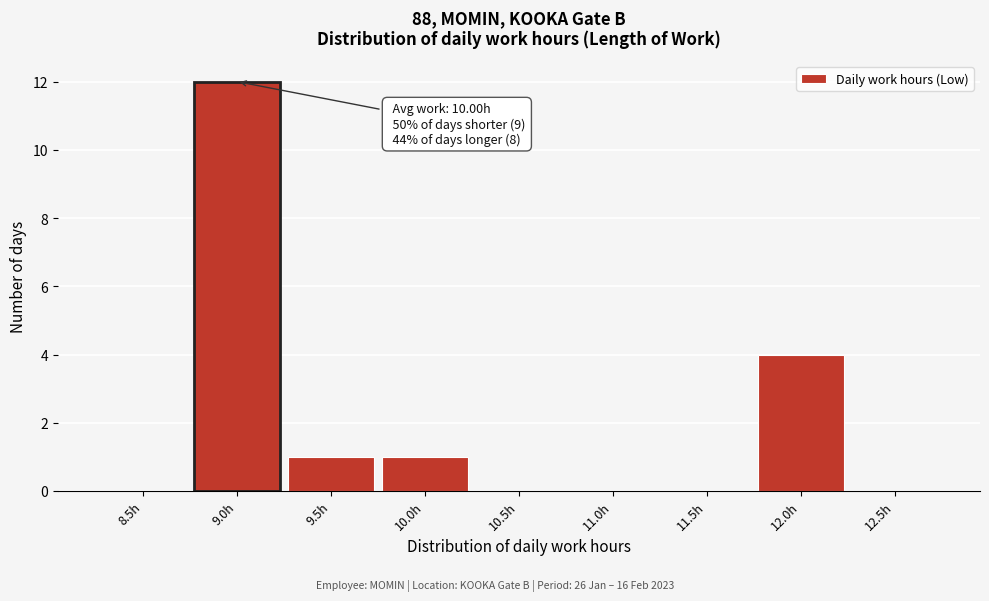

Reading right to left, list all the values displayed in this chart.

12.5h=0	12.0h=4	11.5h=0	11.0h=0	10.5h=0	10.0h=1	9.5h=1	9.0h=12	8.5h=0